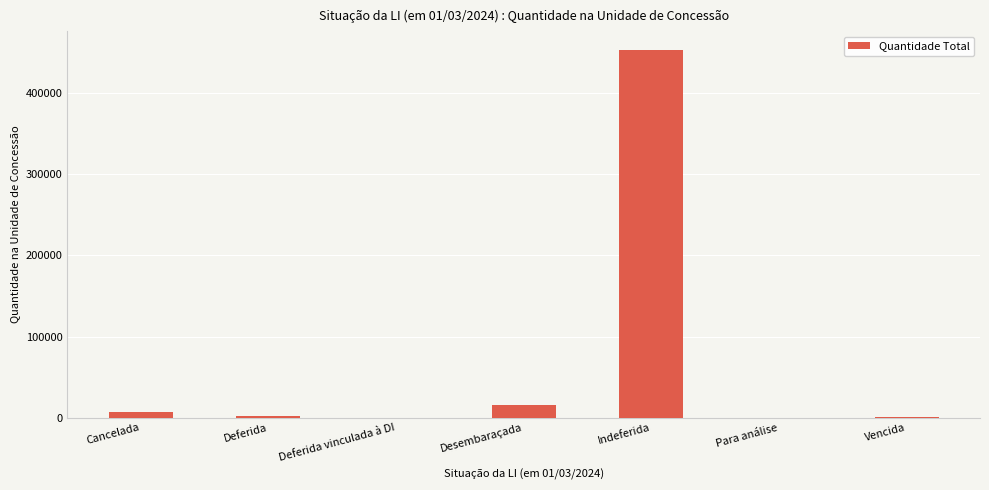

The chart shows a value of 15908.3 at Desembaraçada. True or false?

True